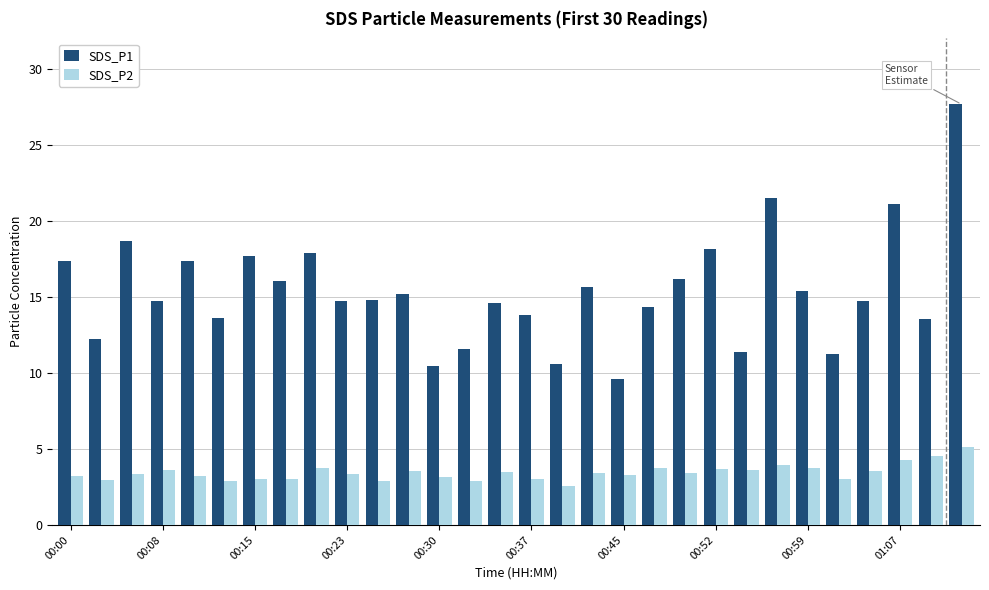

What is the difference between the second highest and second lowest values in the SDS_P2 series?

1.6